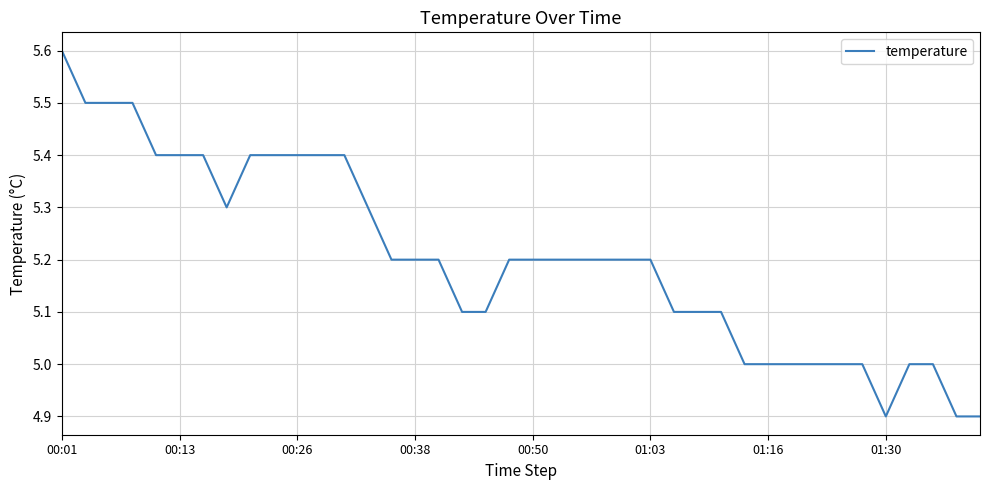

What is the smallest value displayed?

4.9